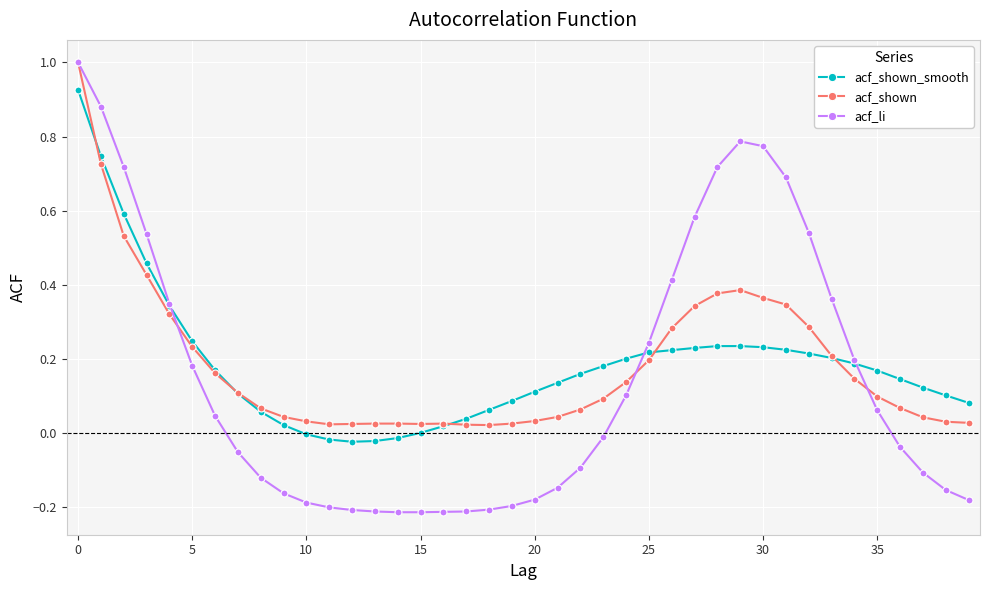

What is the greatest value displayed?

1.0